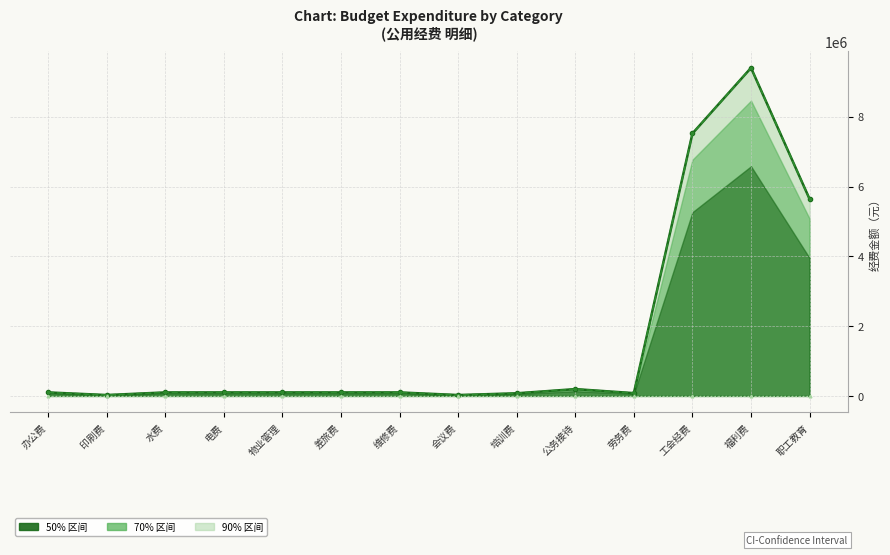

Rank the categories by 公用经费 (col_6) value from highest to lowest.

福利费, 工会经费, 职工教育, 公务接待, 办公费, 水费, 电费, 物业管理, 差旅费, 维修费, 劳务费, 培训费, 印刷费, 会议费